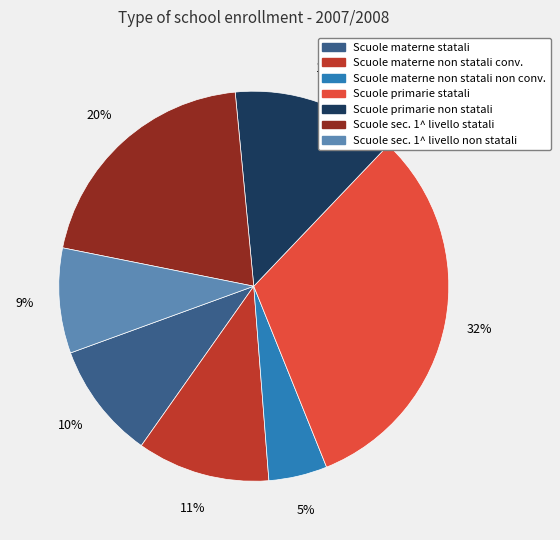

To the nearest percent, what is the average slice percentage?

14%